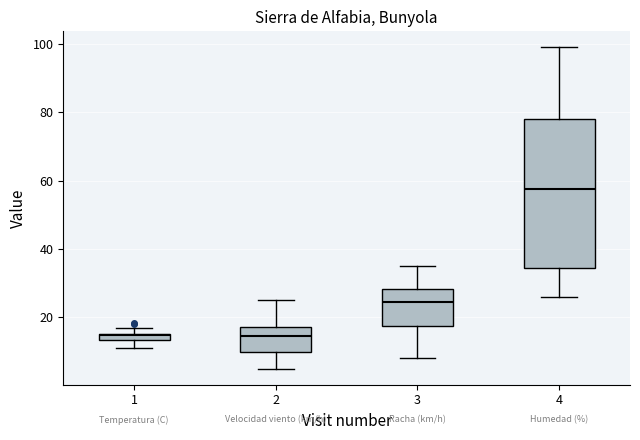

Where is the upper edge of the box at x = 4 on the y-axis? The values are not printed on the chart, so give them approximately, as read against the axis.

78